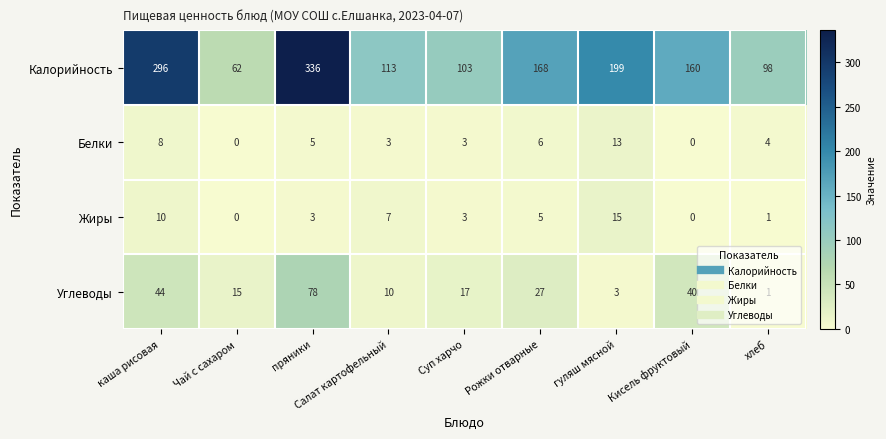

Rank the categories by Углеводы value from highest to lowest.

пряники, каша рисовая, Кисель фруктовый, Рожки отварные, Суп харчо, Чай с сахаром, Салат картофельный, гуляш мясной, хлеб